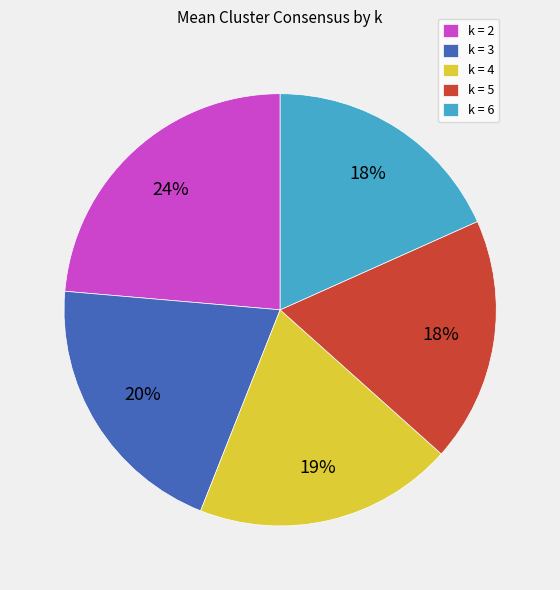

What percentage is the k = 4 slice, to the nearest percent?

19%